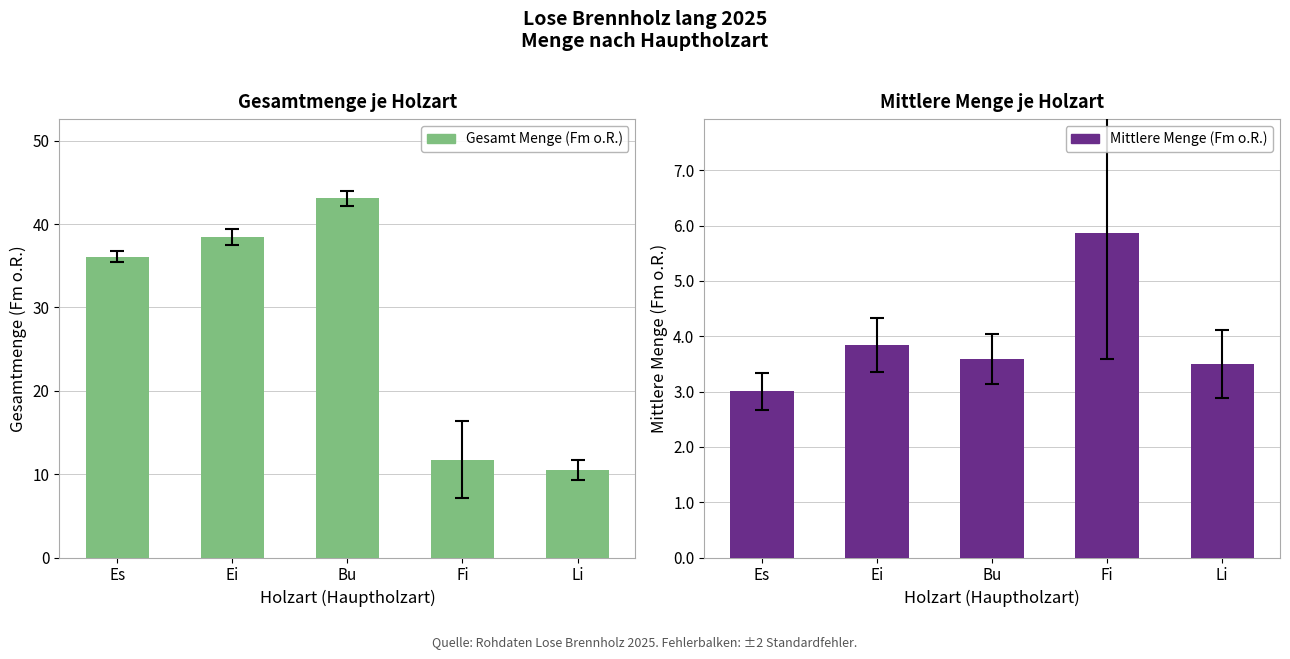

What value does the Mittlere Menge (Fm o.R.) series have at Fi?

5.9